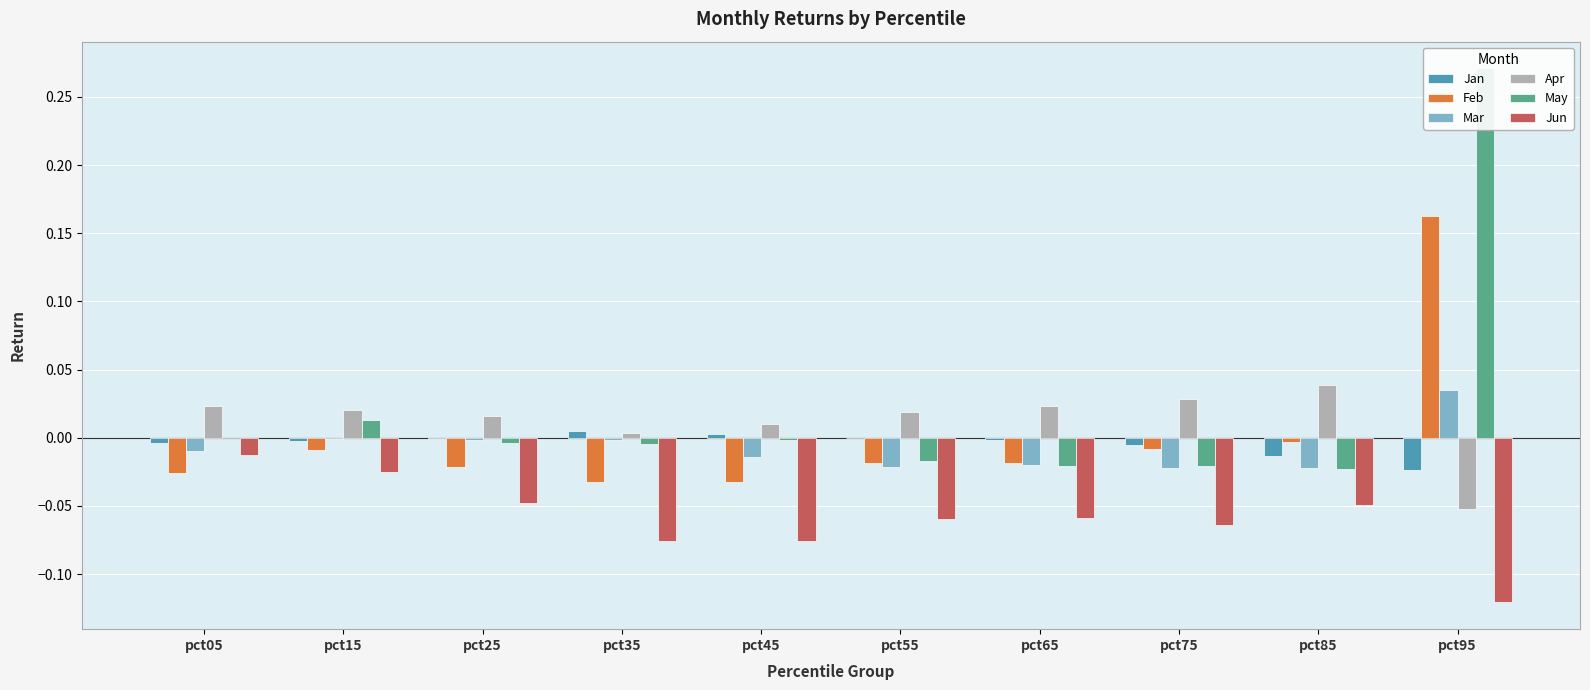

Which series has the largest total across all categories?

May